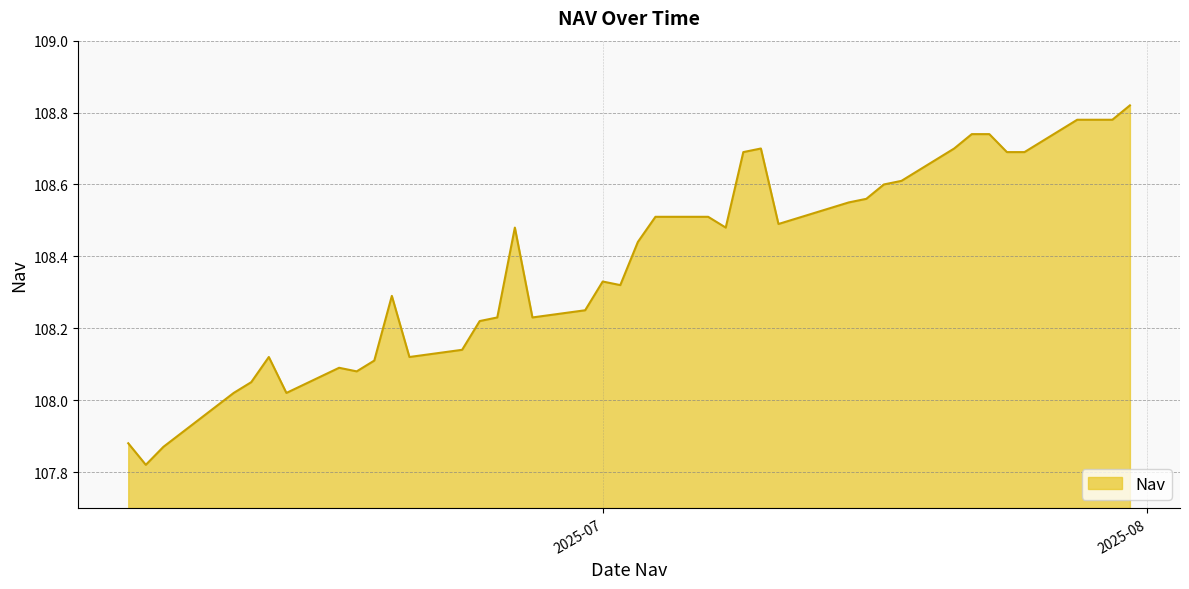

How many lines are shown in the chart?

1